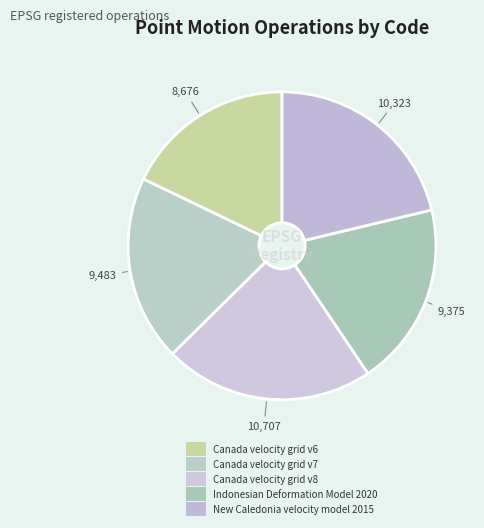

How many segments does this pie chart have?

5